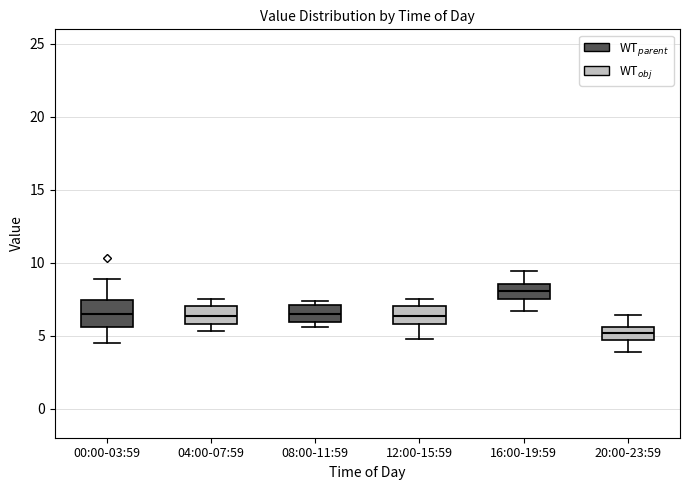

Reading left to right, transcribe this box plot: for each box, give where its median line is, the range the box spans, and where its two whiskers end, as read against the y-axis. The values are not printed on the chart, so give them approximately, as read against the axis.

00:00-03:59: median 6.5, box 5.5 to 7.5, whiskers 4.5 to 9.0
04:00-07:59: median 6.5, box 6.0 to 7.0, whiskers 5.5 to 7.5
08:00-11:59: median 6.5, box 6.0 to 7.0, whiskers 5.5 to 7.5
12:00-15:59: median 6.5, box 6.0 to 7.0, whiskers 5.0 to 7.5
16:00-19:59: median 8.0, box 7.5 to 8.5, whiskers 6.5 to 9.5
20:00-23:59: median 5.0, box 4.5 to 5.5, whiskers 4.0 to 6.5